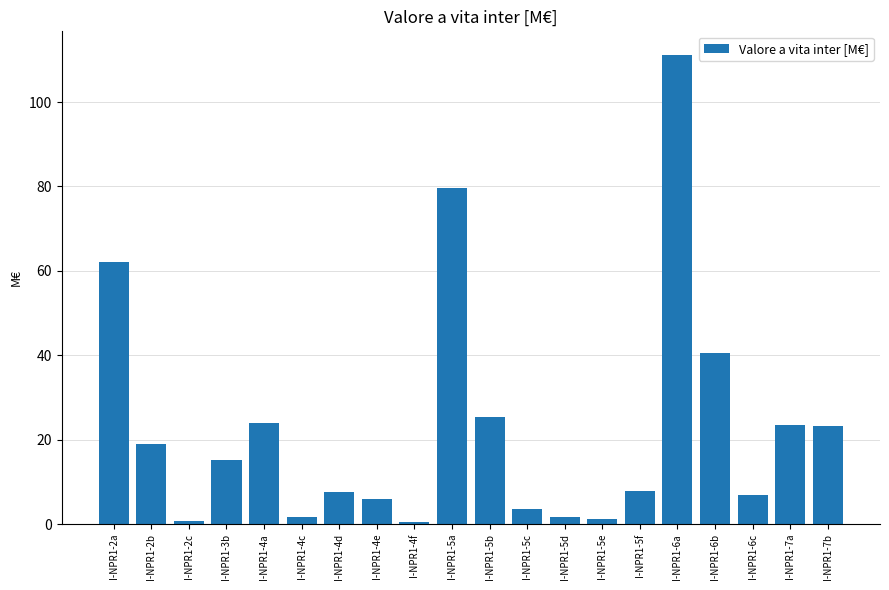

What is the sum of the values at I-NPR1-4d and I-NPR1-2a?

69.7